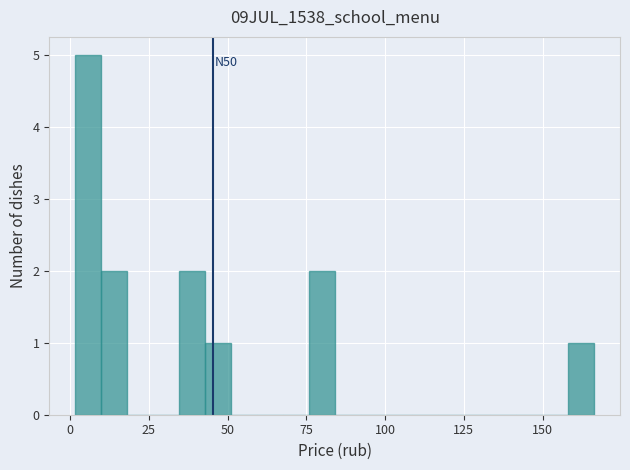

Around what value on the x-axis is the tallest bar? Give the approximate position of its centre, as read against the axis.

5